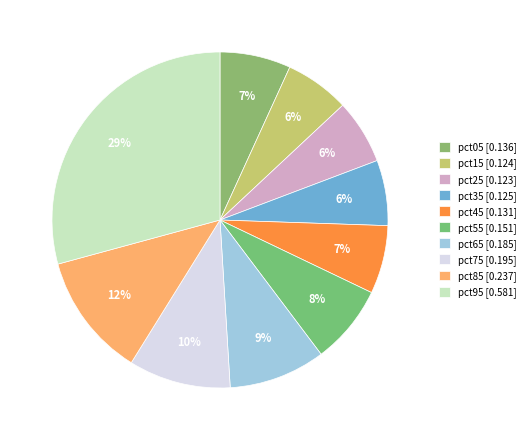

Which slice is the largest?

pct95